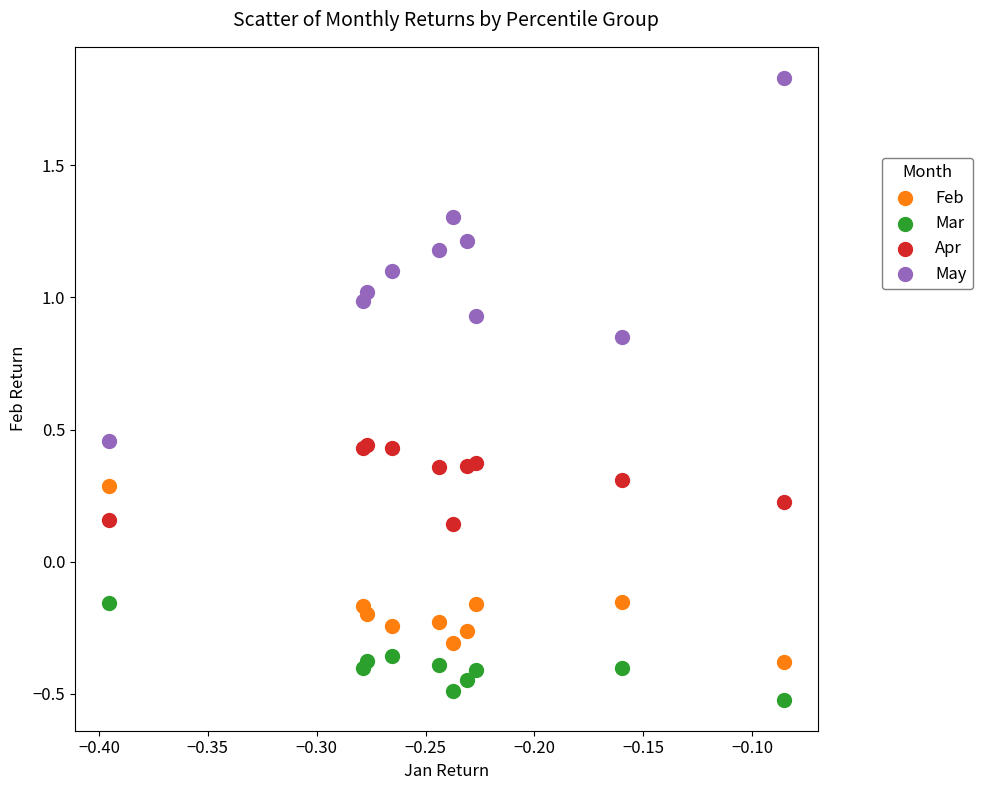

What is the X range (max minus min) for the scatter plot?

0.3